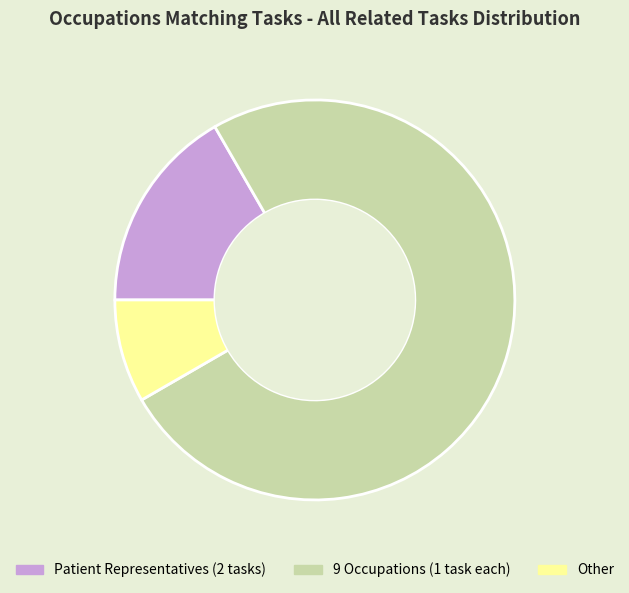

Count the number of slices in the pie.

3